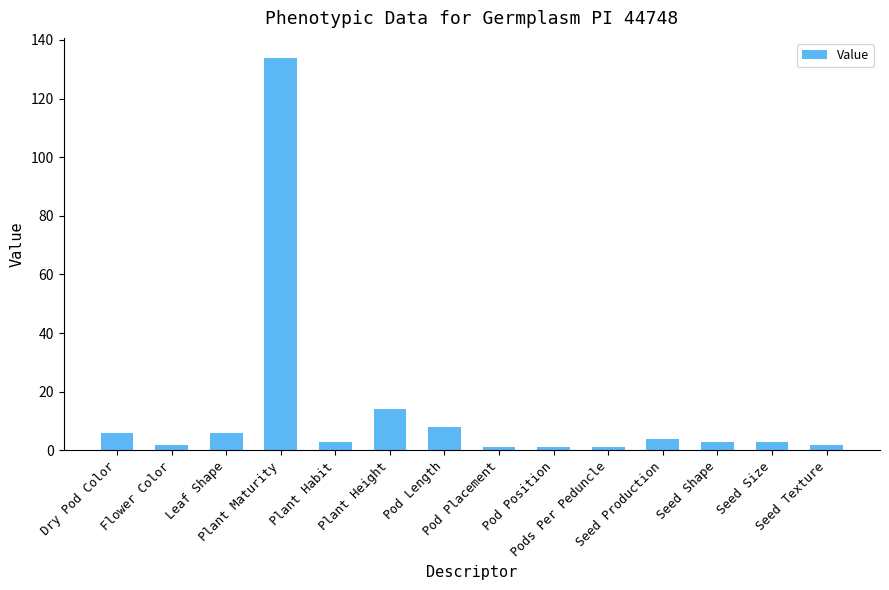

What is the maximum value shown in the chart?

134